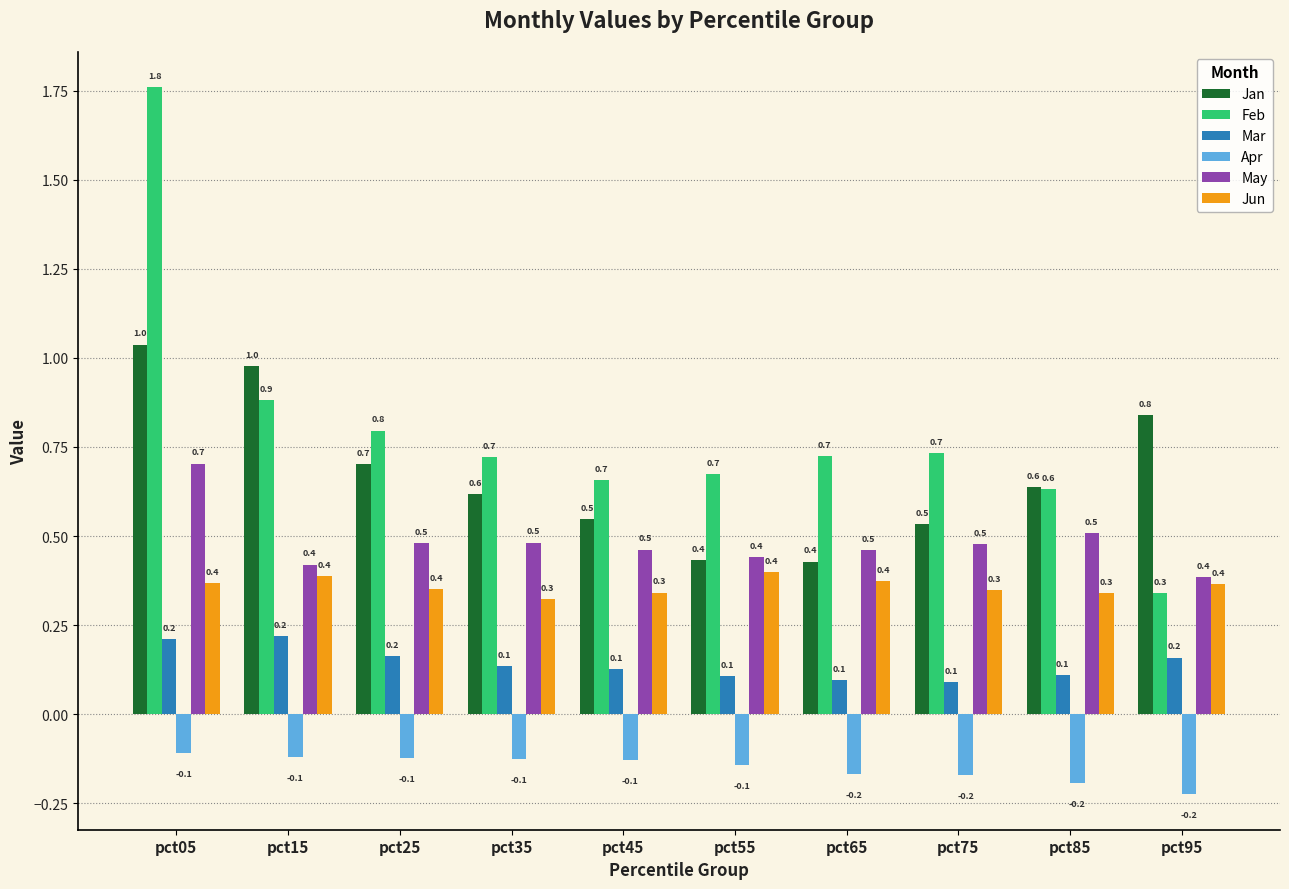

Count the Mar values in the range 0 to 1.

10